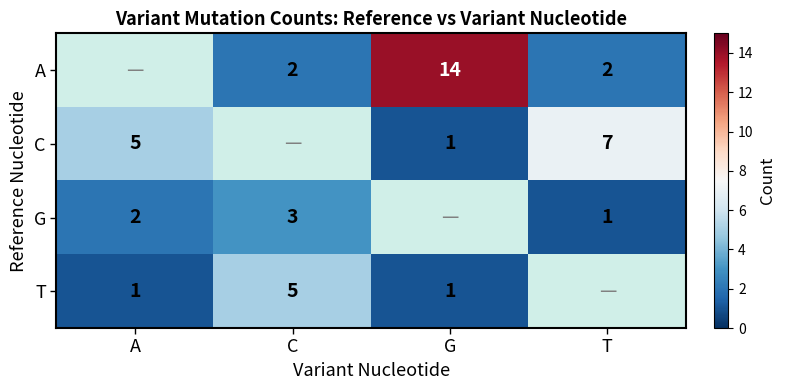

True or false: G has a value of 2 at A.

True